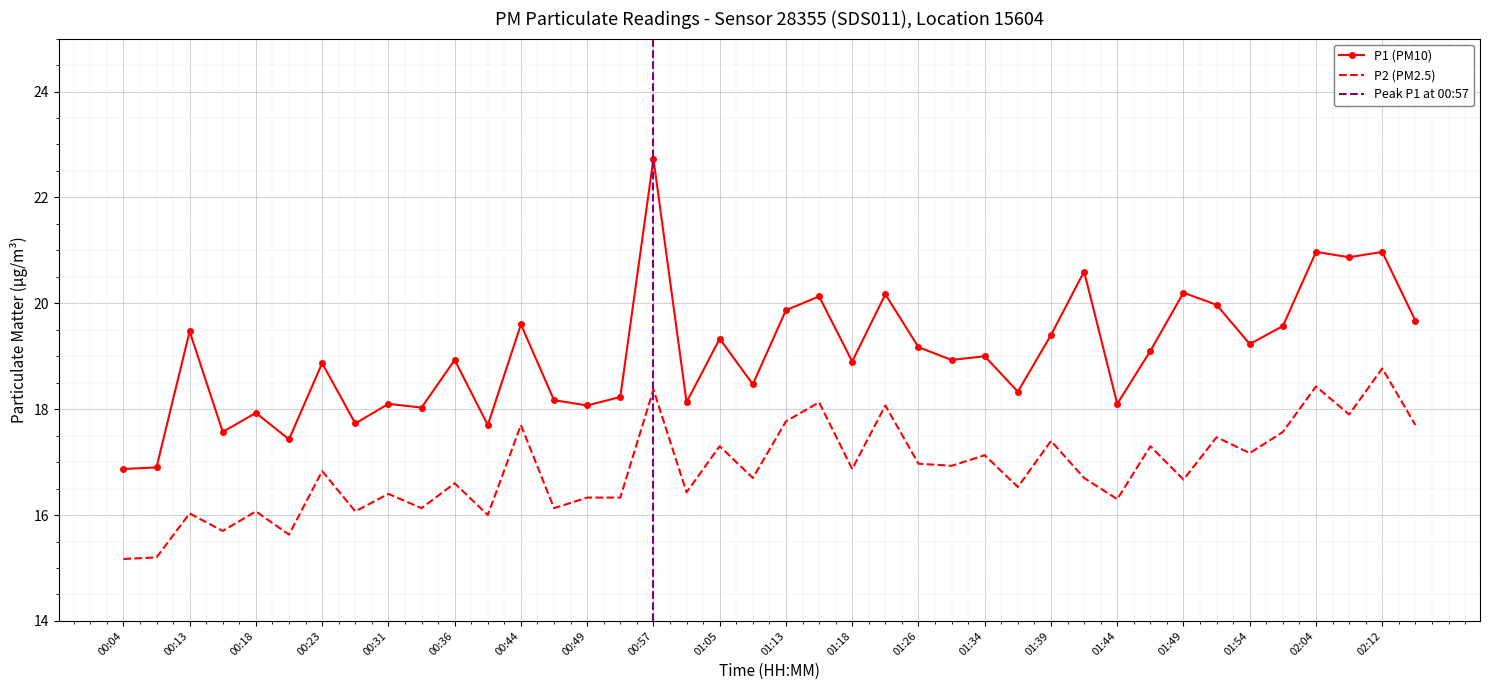

True or false: P2 (PM2.5) has a value of 8.7 at 01:49.

False